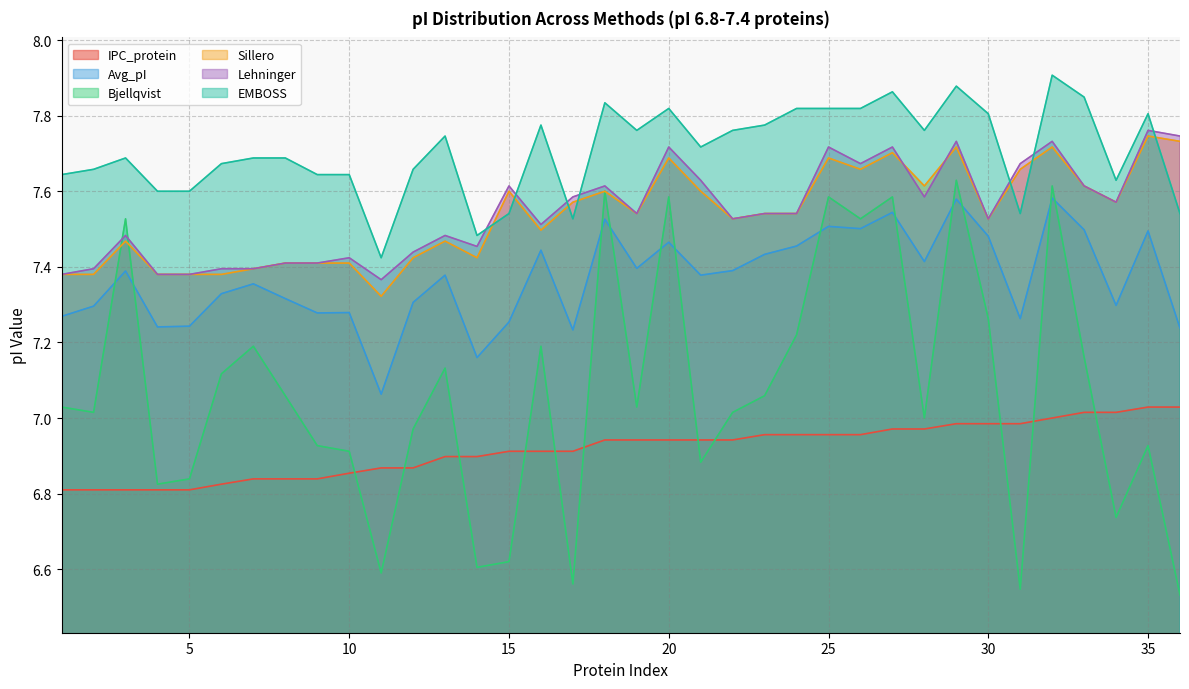

True or false: IPC_protein and Avg_pI intersect in this chart.

False